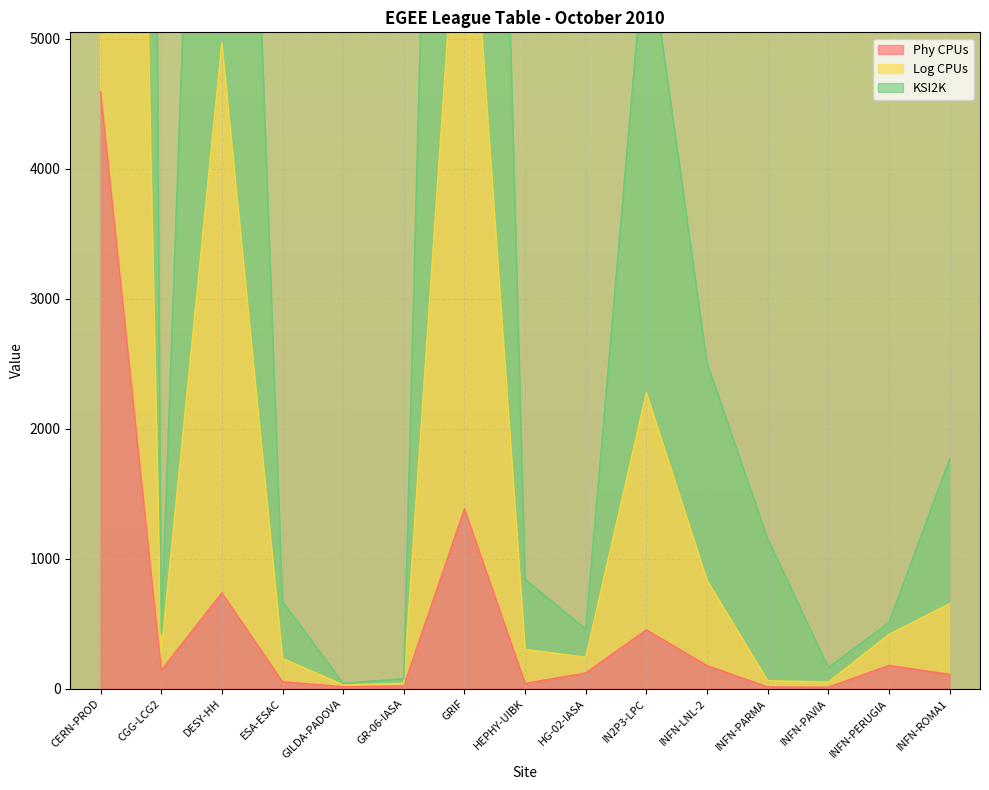

What is the difference between the highest and lowest values at GILDA-PADOVA?

25